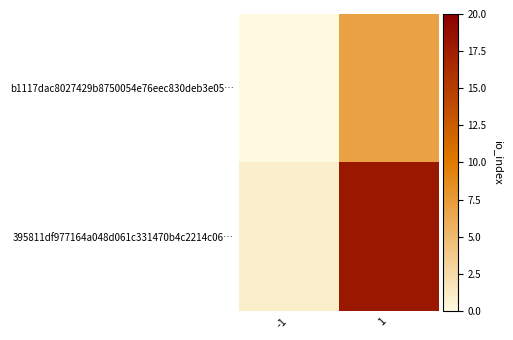

At which category is the sum across all series the highest?

1